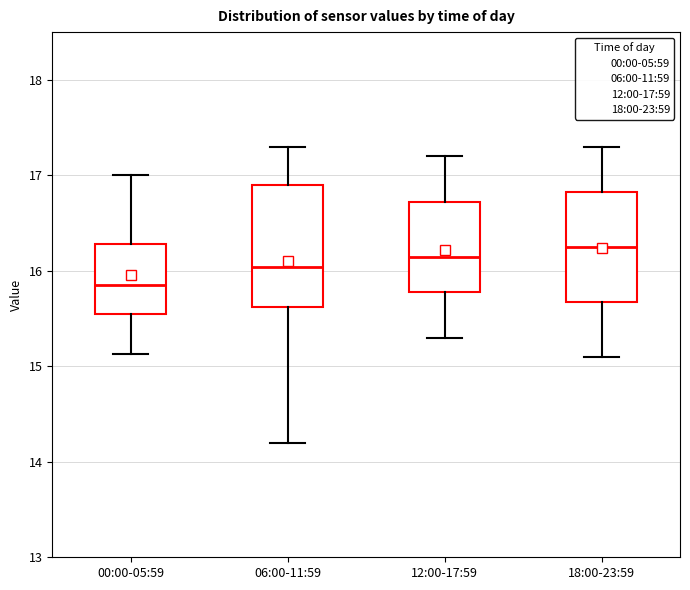

Where is the lower edge of the box for 12:00-17:59 on the y-axis? The values are not printed on the chart, so give them approximately, as read against the axis.

15.8